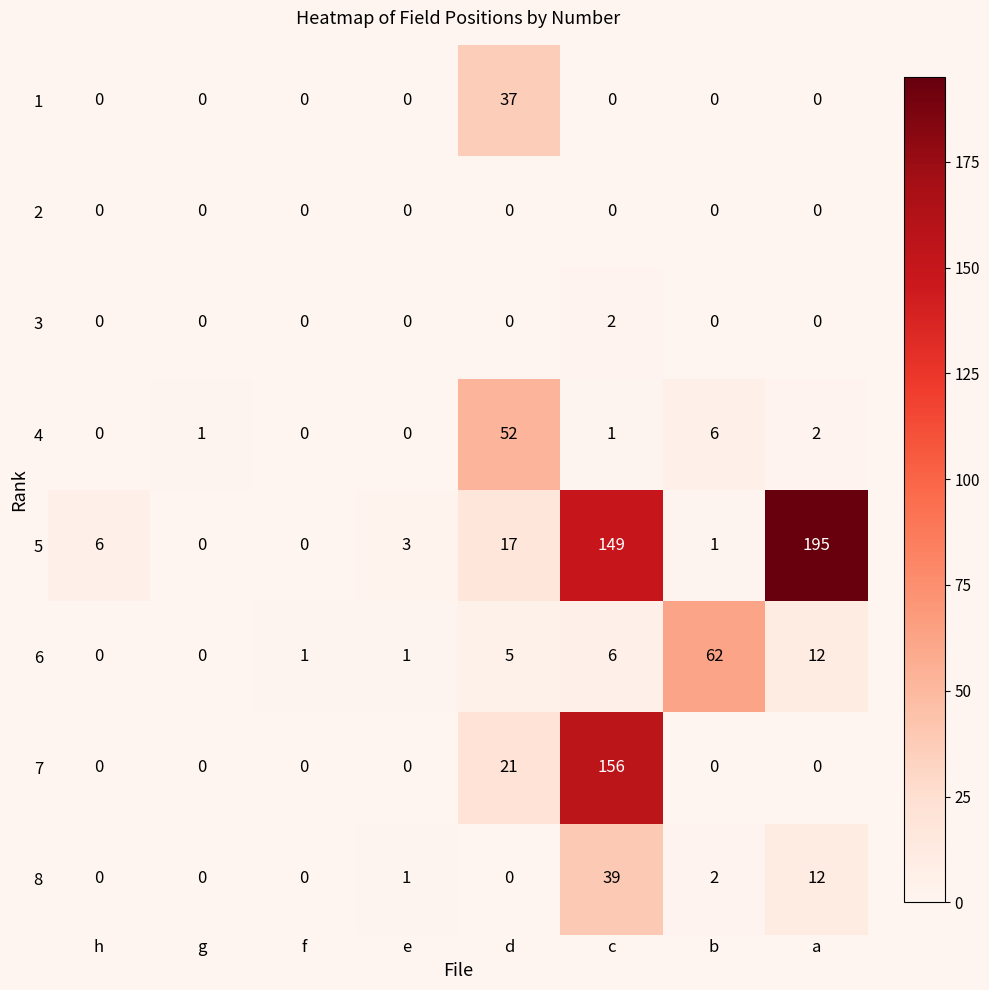

What is the average value of the 4 series?

8